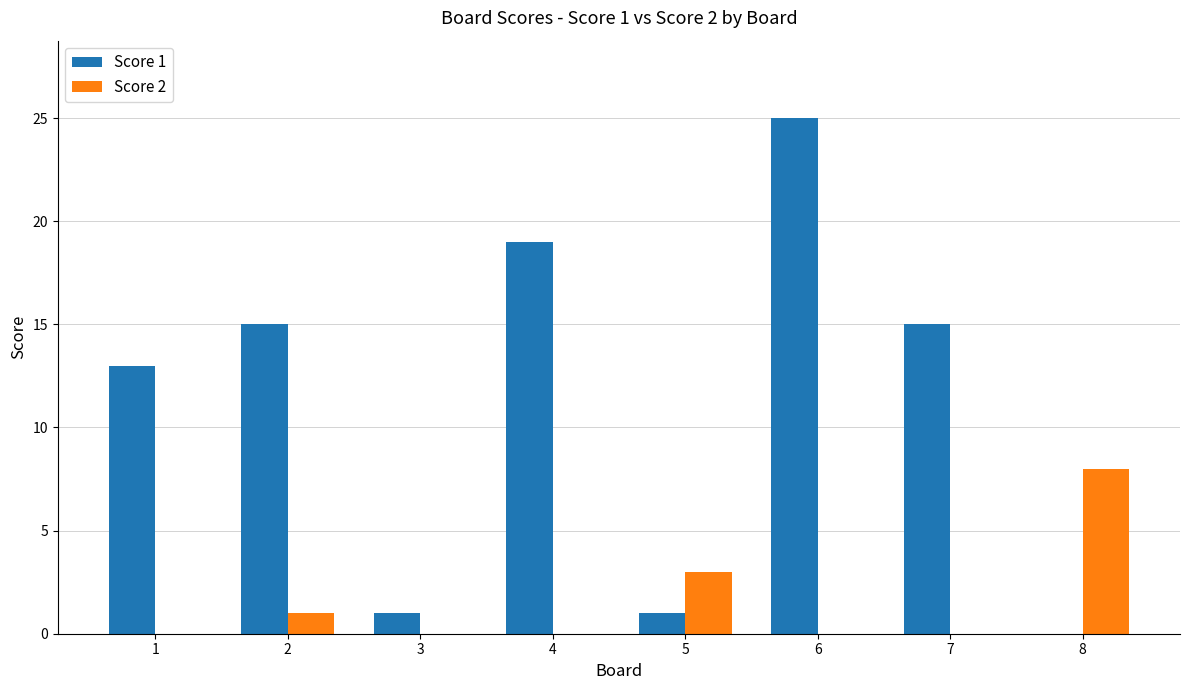

Reading left to right, what are all the values shown in this chart?

Score 1: 1=13	2=15	3=1	4=19	5=1	6=25	7=15	8=0
Score 2: 1=0	2=1	3=0	4=0	5=3	6=0	7=0	8=8